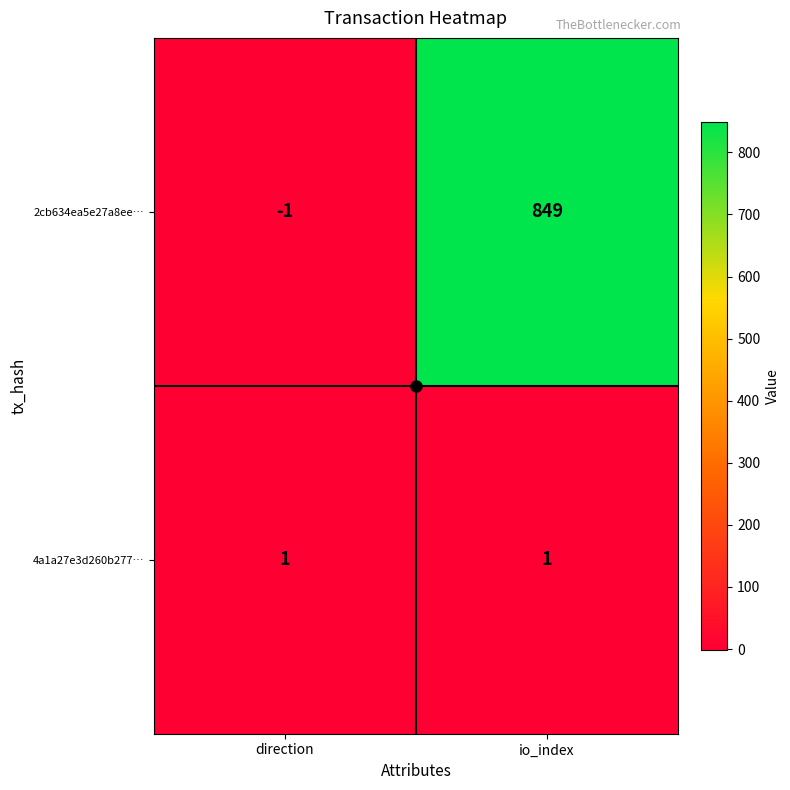

Where is 2cb634ea5e27a8ee… nearest to the value 424?

direction